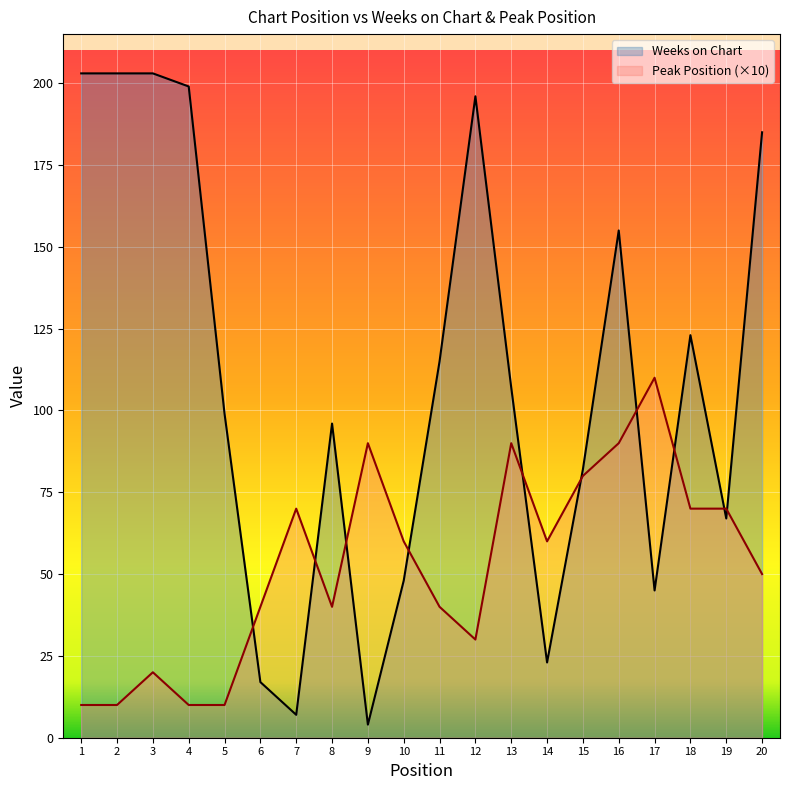

At how many categories does at least one series exceed 90?

13